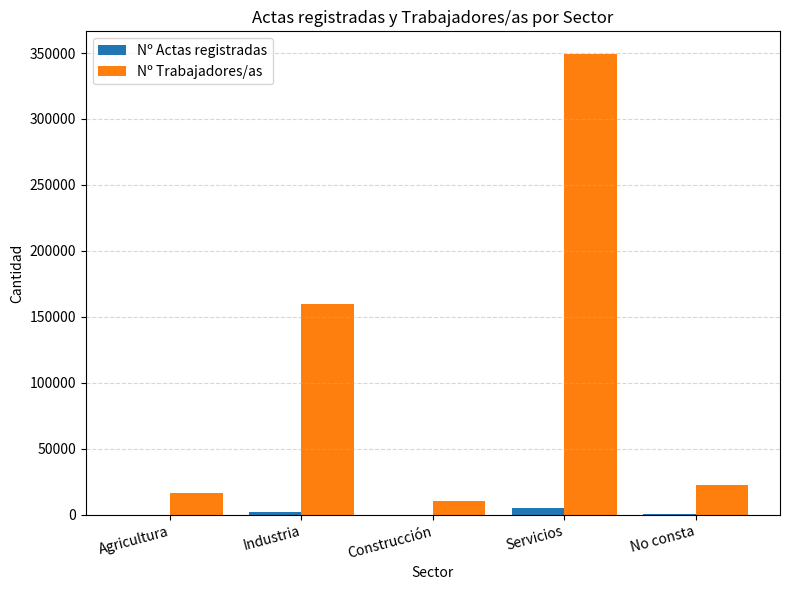

What is the total value across all series at Construcción?

10483